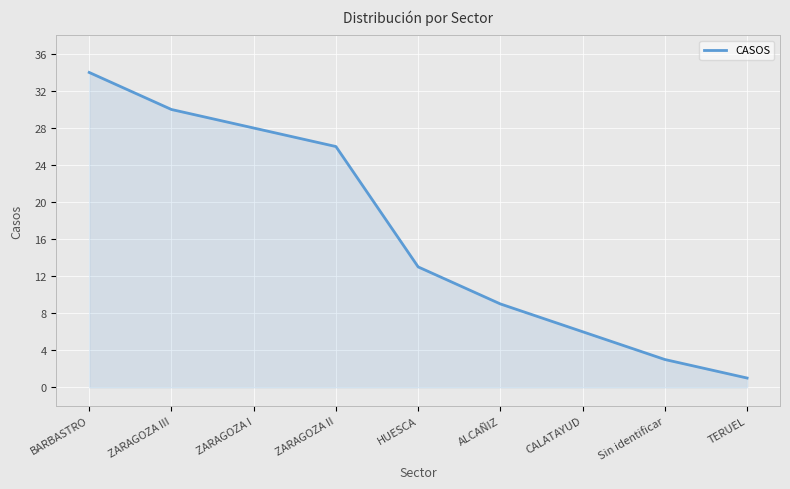

What position from the left is Sin identificar?

8